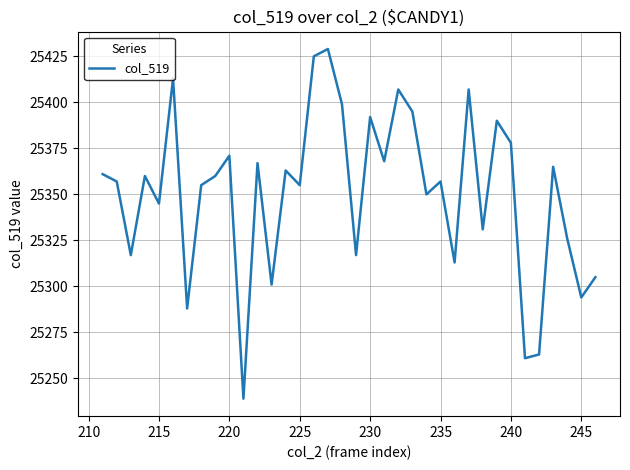

Reading left to right, list all the values displayed in this chart.

25361	25357	25317	25360	25345	25413	25288	25355	25360	25371	25239	25367	25301	25363	25355	25425	25429	25399	25317	25392	25368	25407	25395	25350	25357	25313	25407	25331	25390	25378	25261	25263	25365	25326	25294	25305